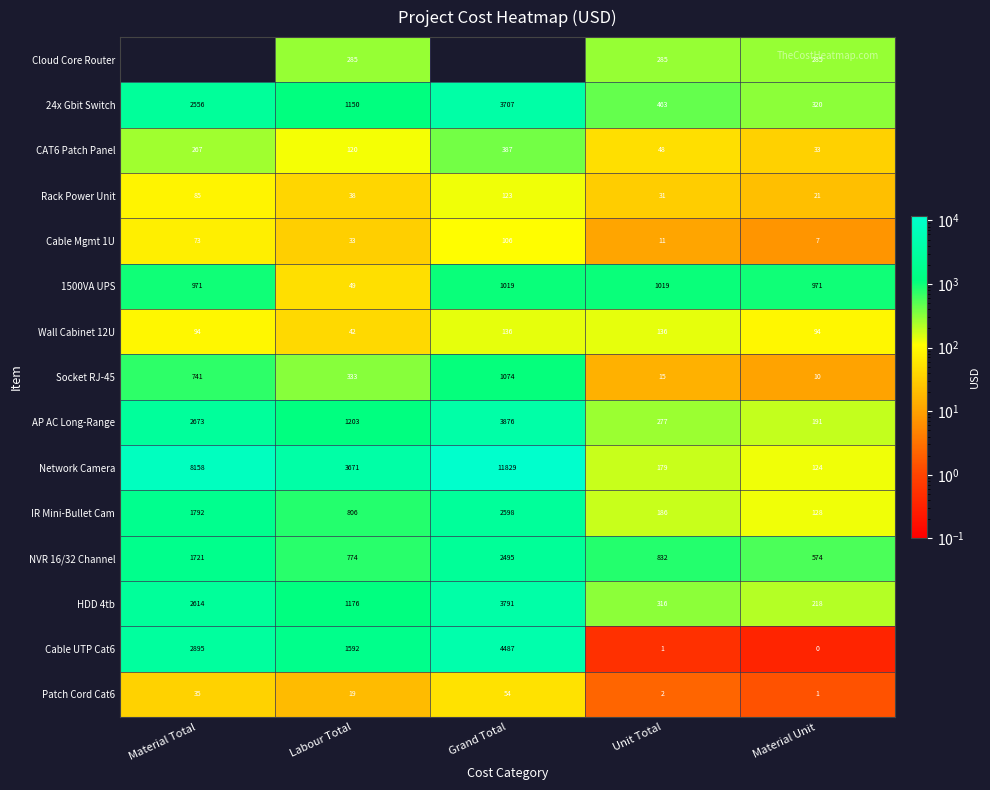

What is the total value across all series at Labour Total?

11291